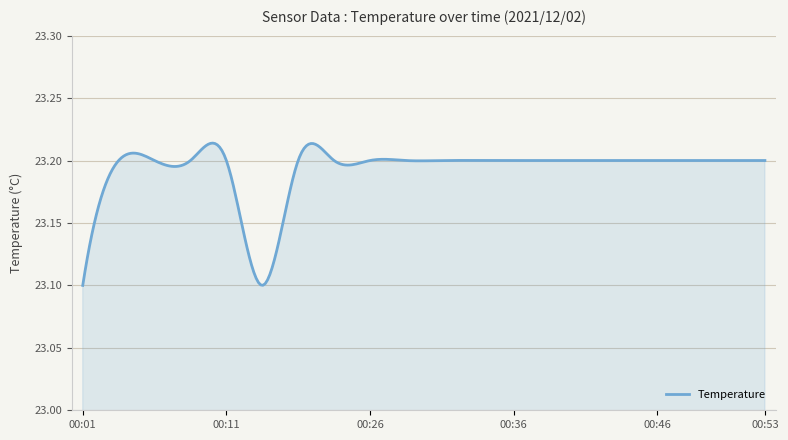

Rank the categories by value from highest to lowest.

00:03, 00:06, 00:08, 00:11, 00:21, 00:23, 00:26, 00:28, 00:31, 00:33, 00:36, 00:38, 00:41, 00:43, 00:46, 00:48, 00:51, 00:53, 00:01, 00:13